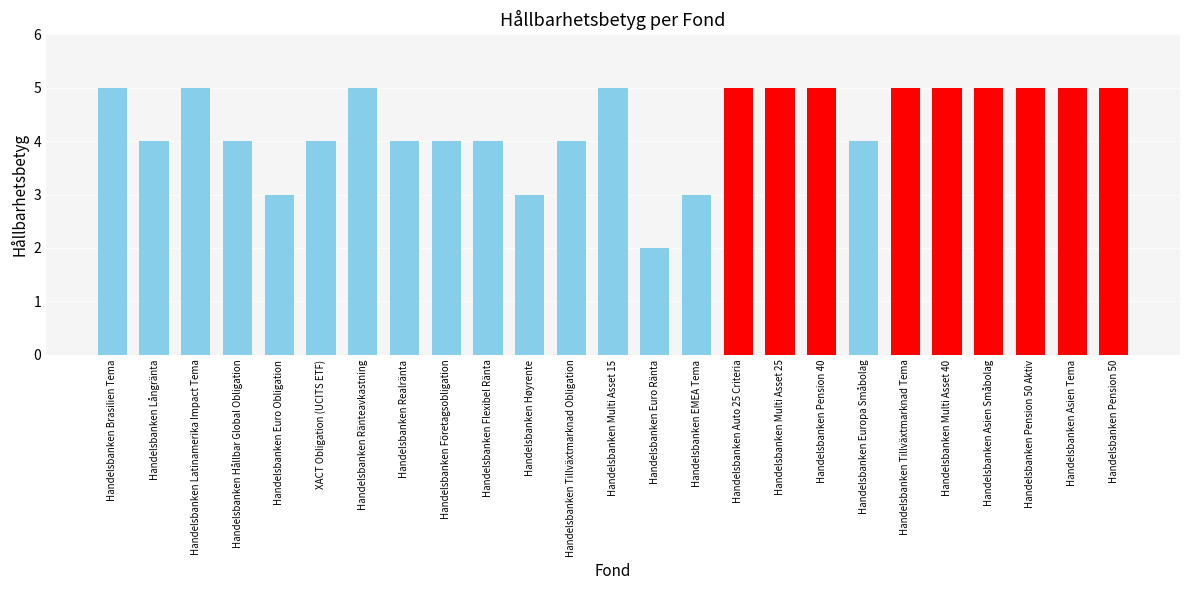

Which category has the highest value across all series?

Handelsbanken Brasilien Tema